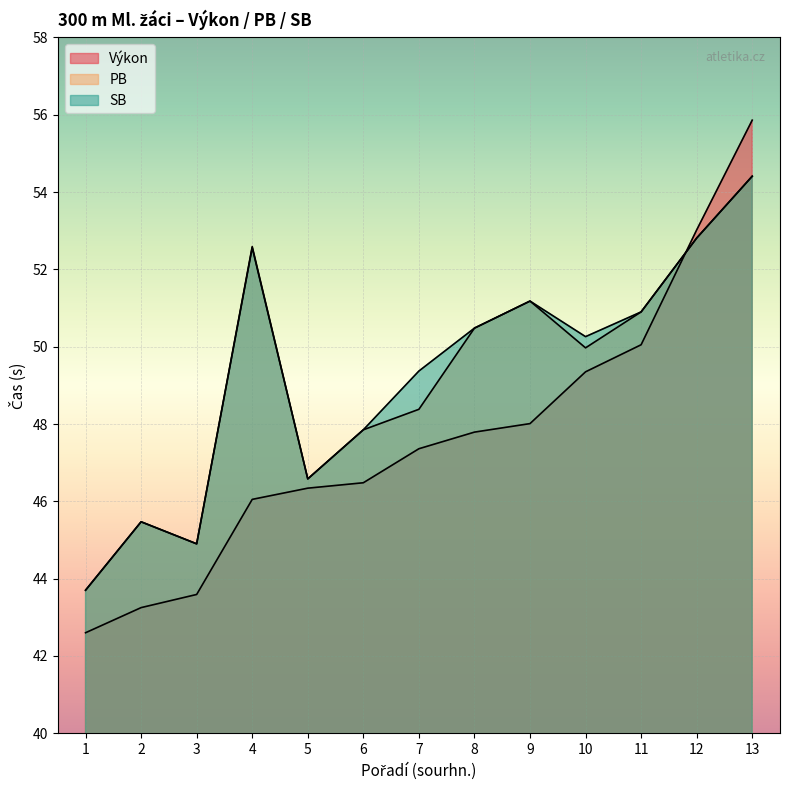

True or false: Výkon and SB cross at least once.

True